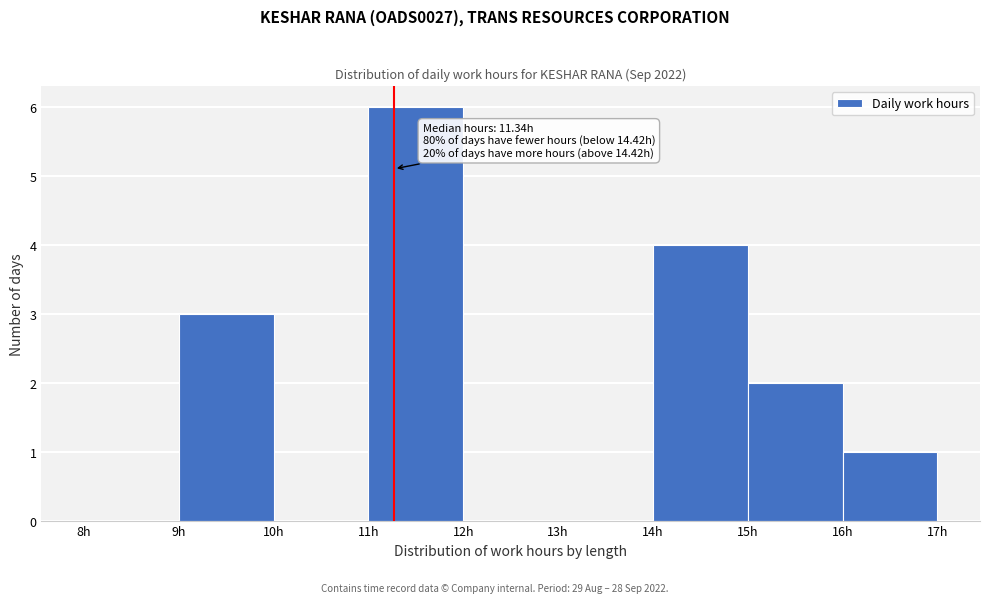

Over which range of the x-axis is the bar tallest?

11 to 12